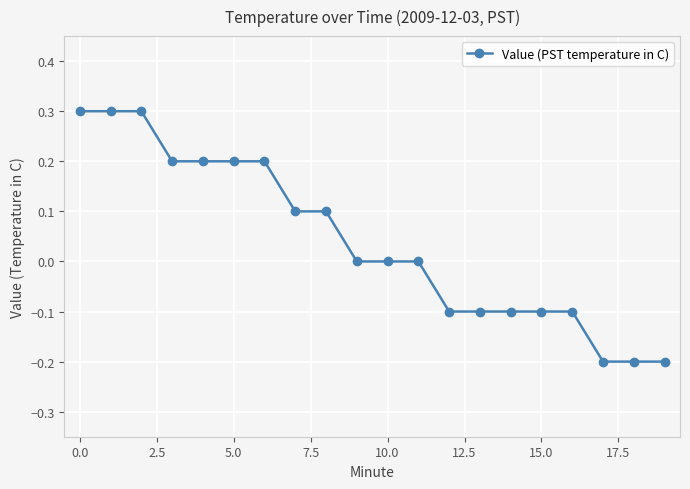

What is the greatest value displayed?

0.3